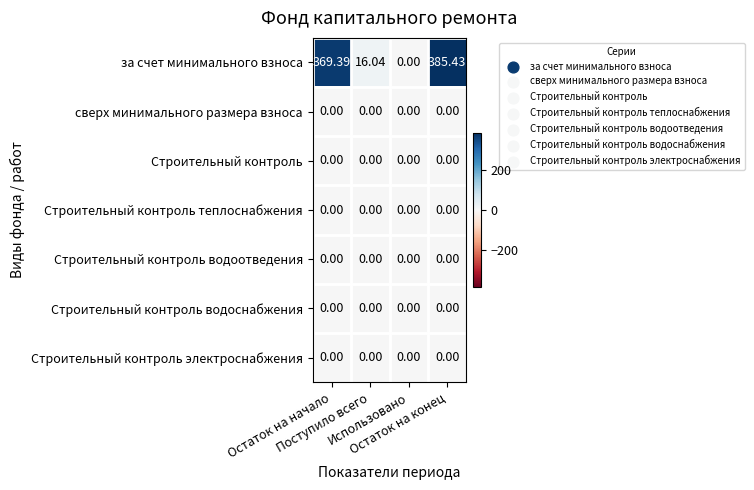

Which series has the widest spread of values?

за счет минимального взноса